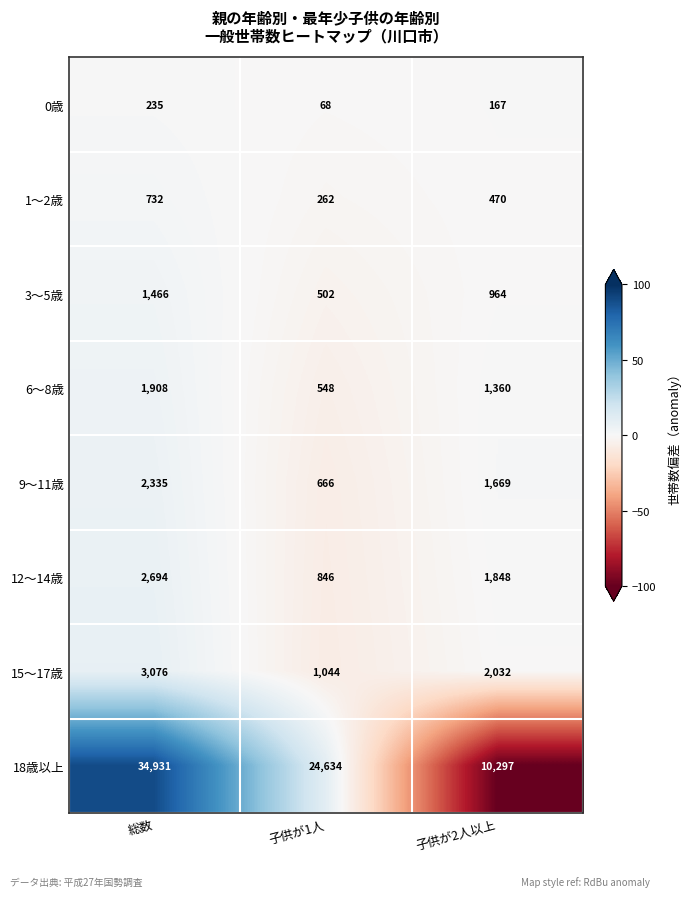

Reading right to left, list all the values displayed in this chart.

0歳: 167	68	235
1～2歳: 470	262	732
3～5歳: 964	502	1466
6～8歳: 1360	548	1908
9～11歳: 1669	666	2335
12～14歳: 1848	846	2694
15～17歳: 2032	1044	3076
18歳以上: 10297	24634	34931